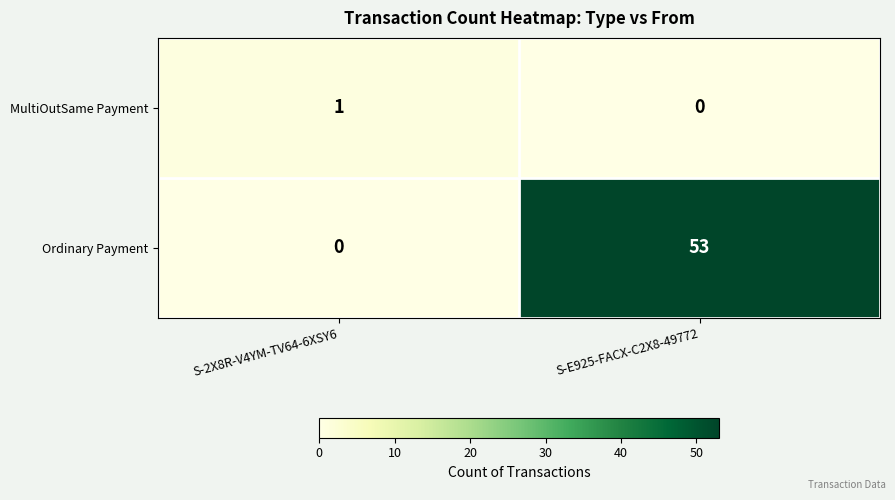

What is the maximum value shown in the chart?

53